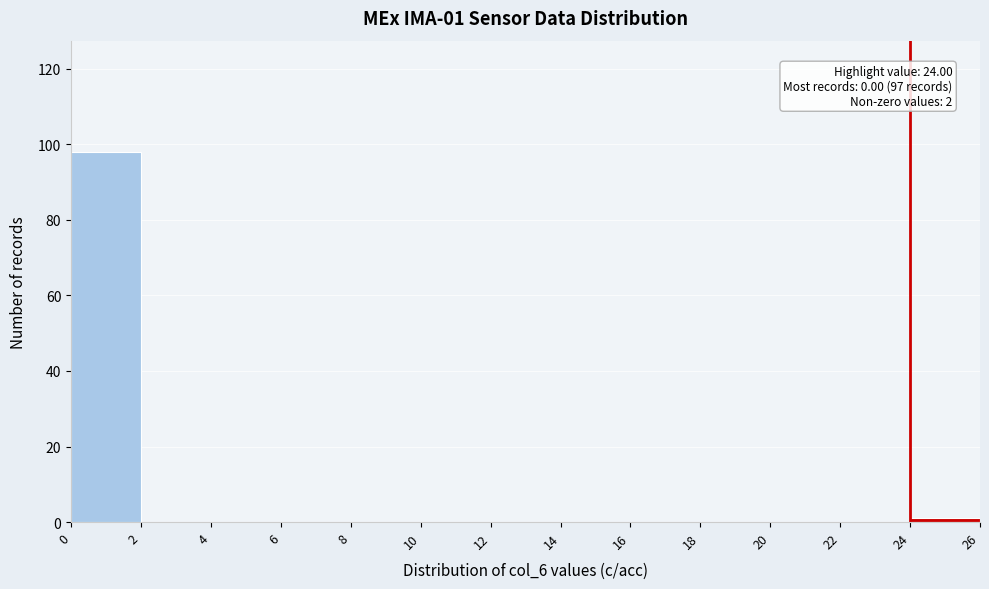

Over which range of the x-axis is the bar tallest?

0 to 2